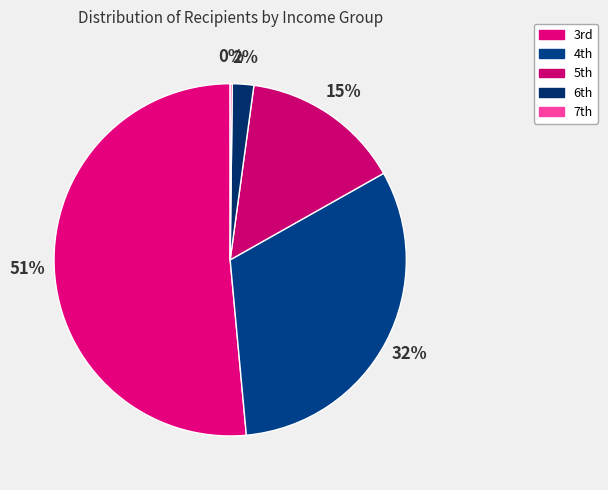

What is the smallest slice in the pie chart?

7th